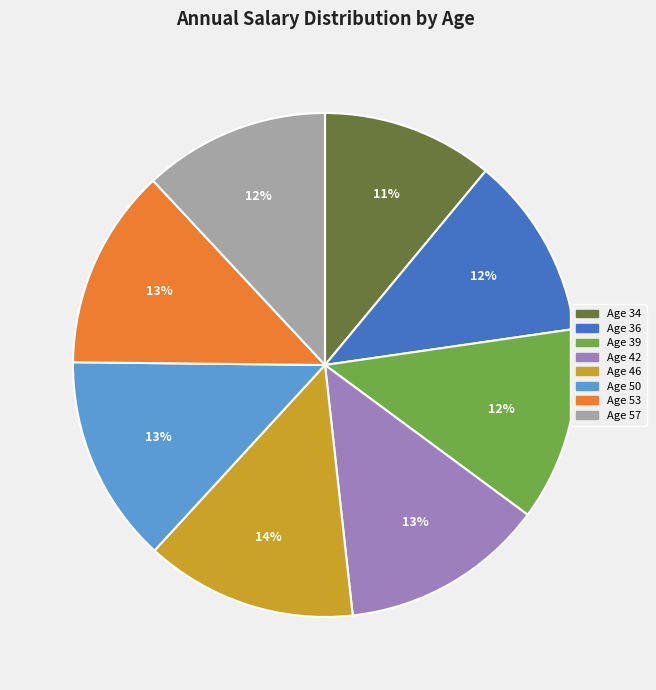

Which has a higher value, Age 57 or Age 46?

Age 46